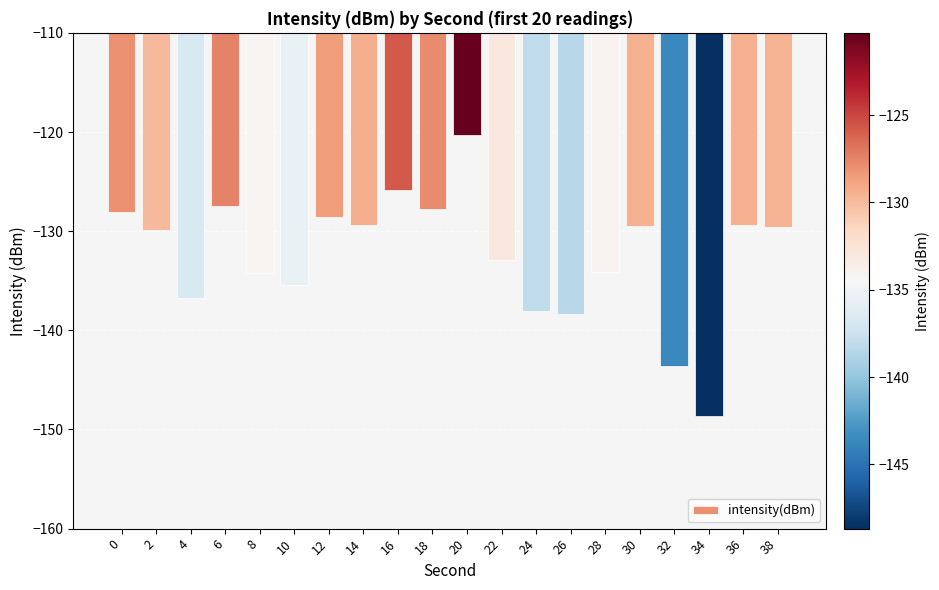

The chart shows a value of -28.6 at 10. True or false?

False